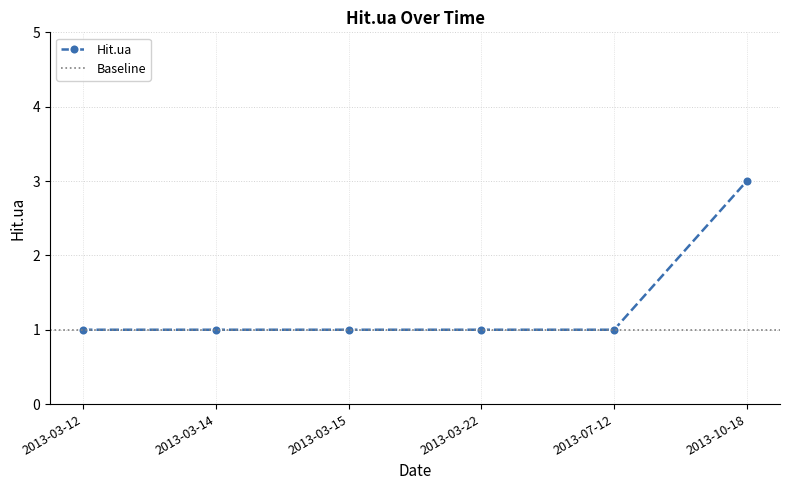

Reading right to left, list all the values displayed in this chart.

2013-10-18=3	2013-07-12=1	2013-03-22=1	2013-03-15=1	2013-03-14=1	2013-03-12=1